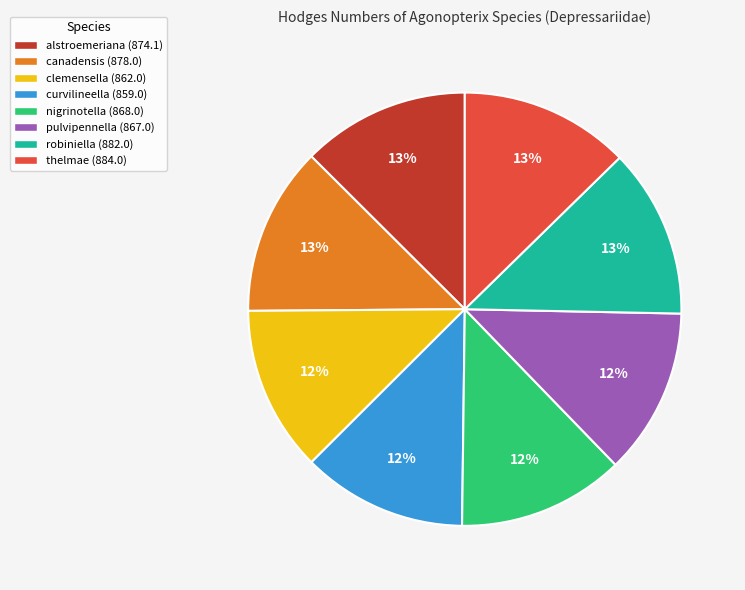

What is the ratio of the value at canadensis (878.0) to the value at thelmae (884.0)?

1.0